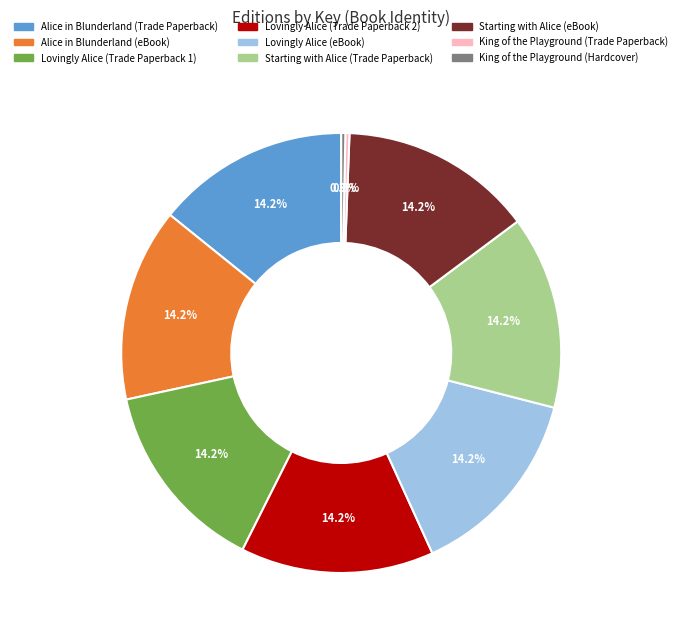

Does King of the Playground (Trade Paperback) account for over 50% of the chart?

No